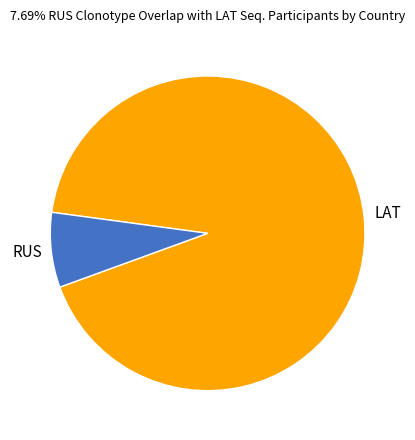

How many slices are in this pie chart?

2